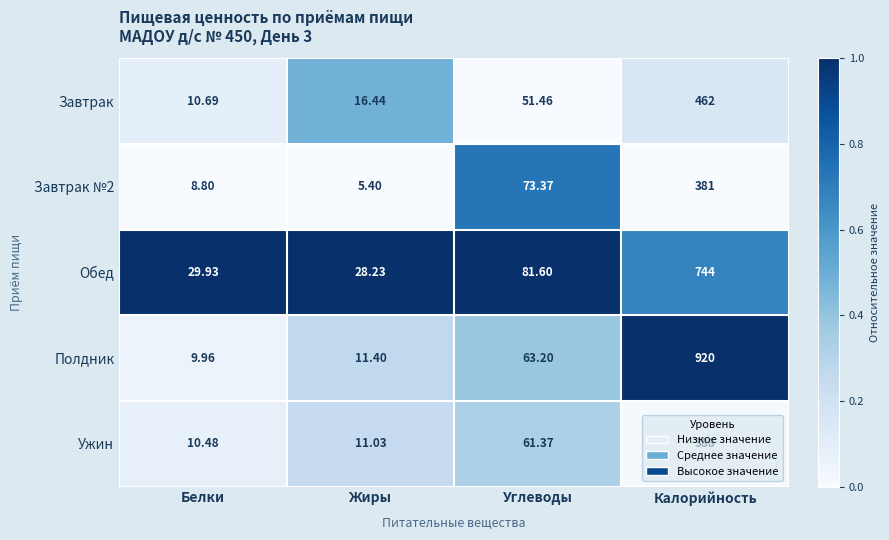

Which series has the widest spread of values?

Полдник